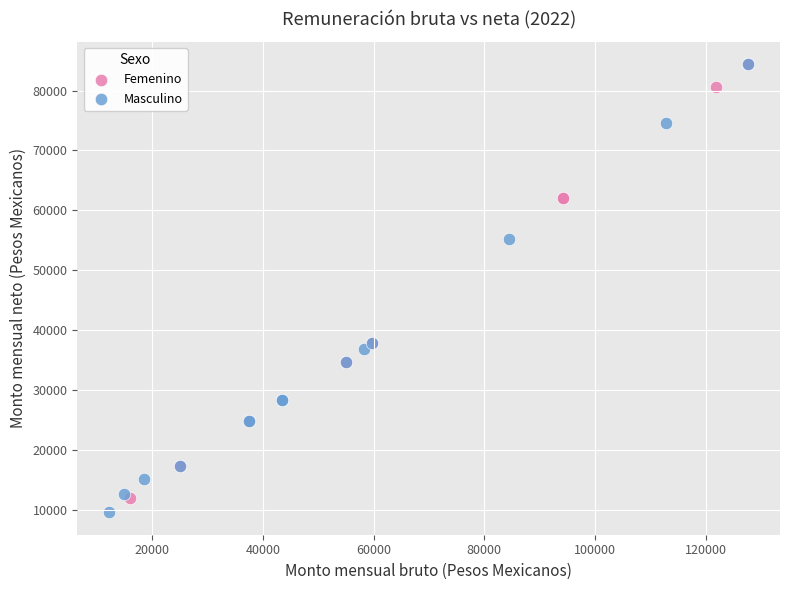

Which series reaches the minimum Y coordinate?

Masculino